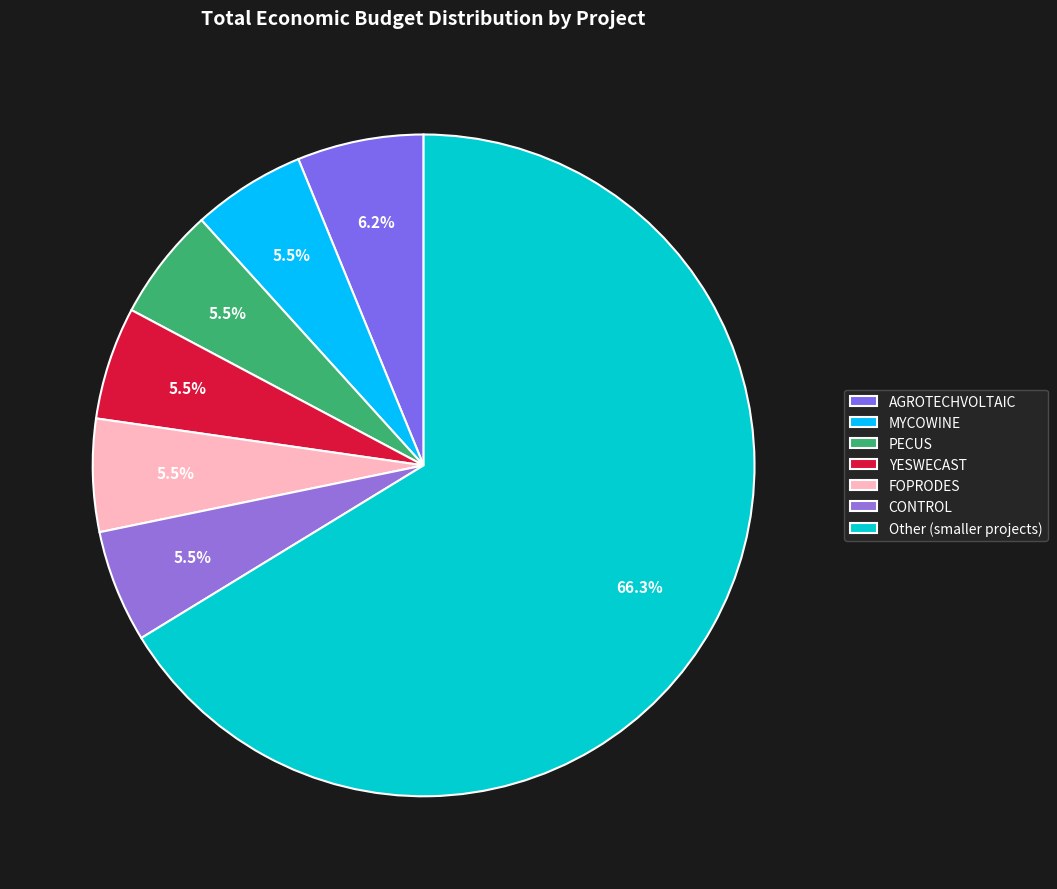

Which category has the biggest portion of the pie?

Other (smaller projects)